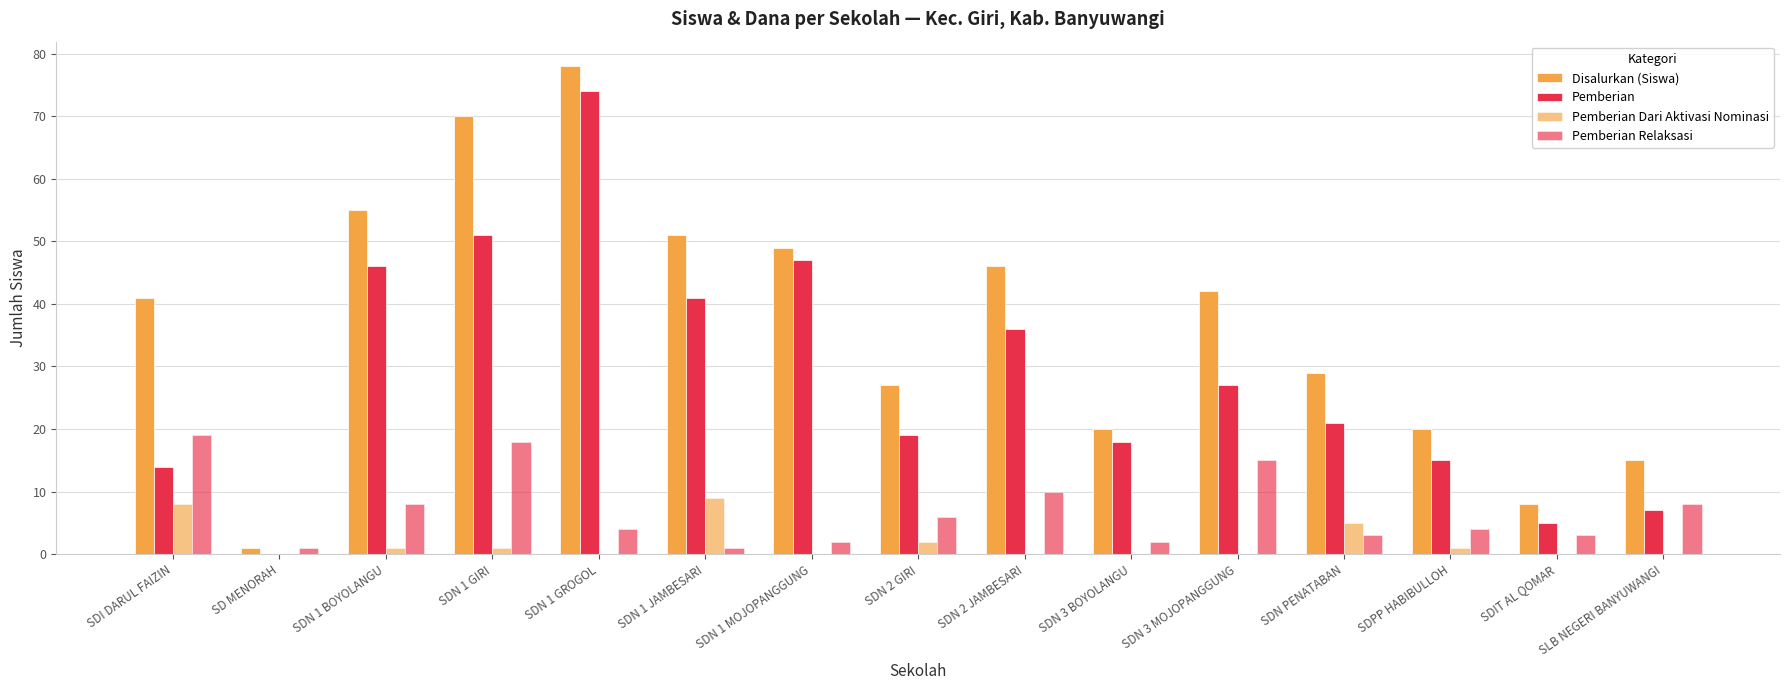

How many data points does each series have?

15